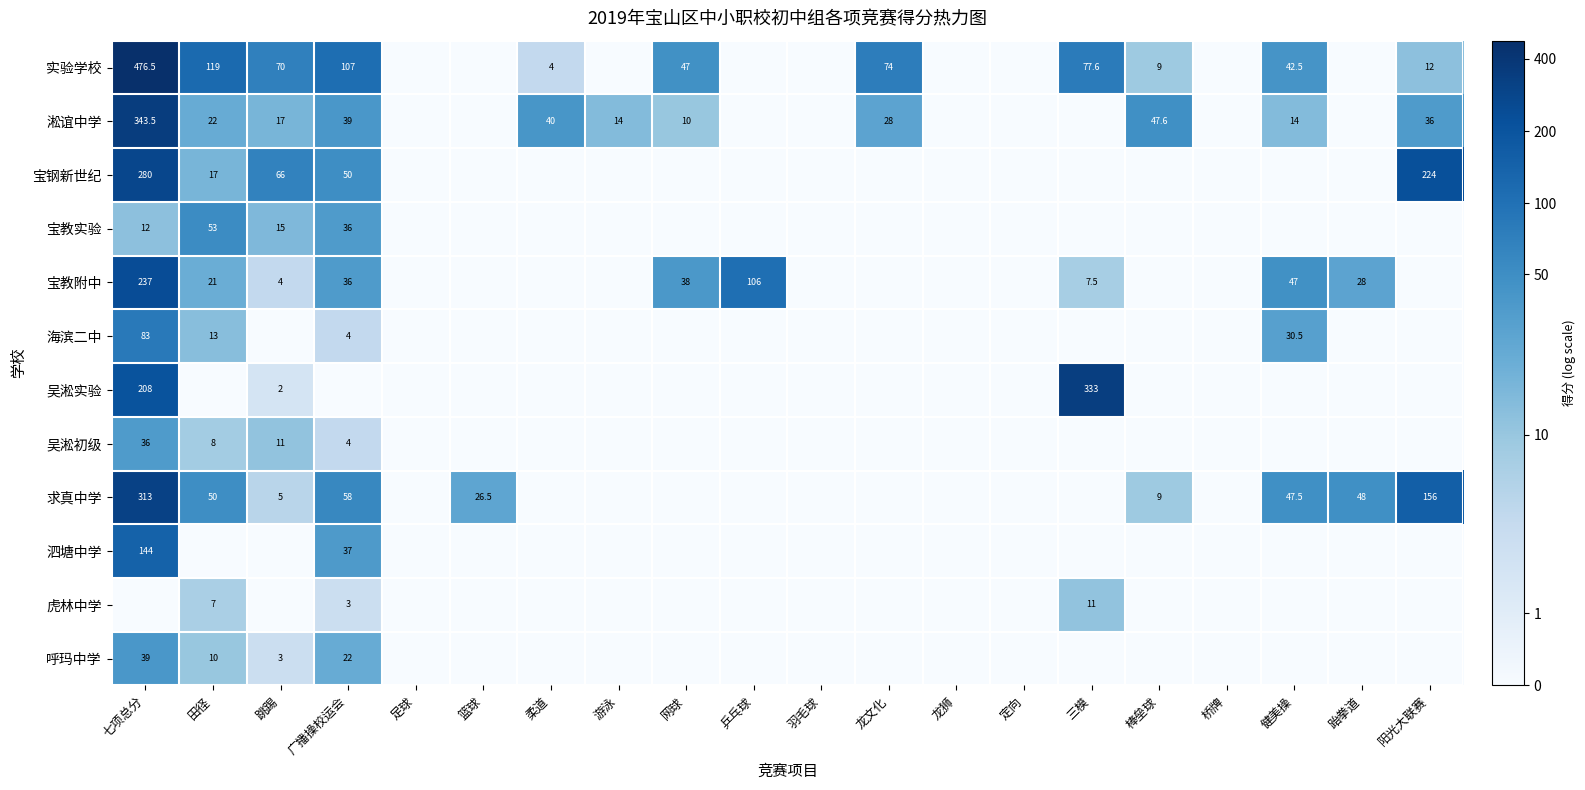

Is it true that 宝教实验 equals 21.4 at 跳踢?

False